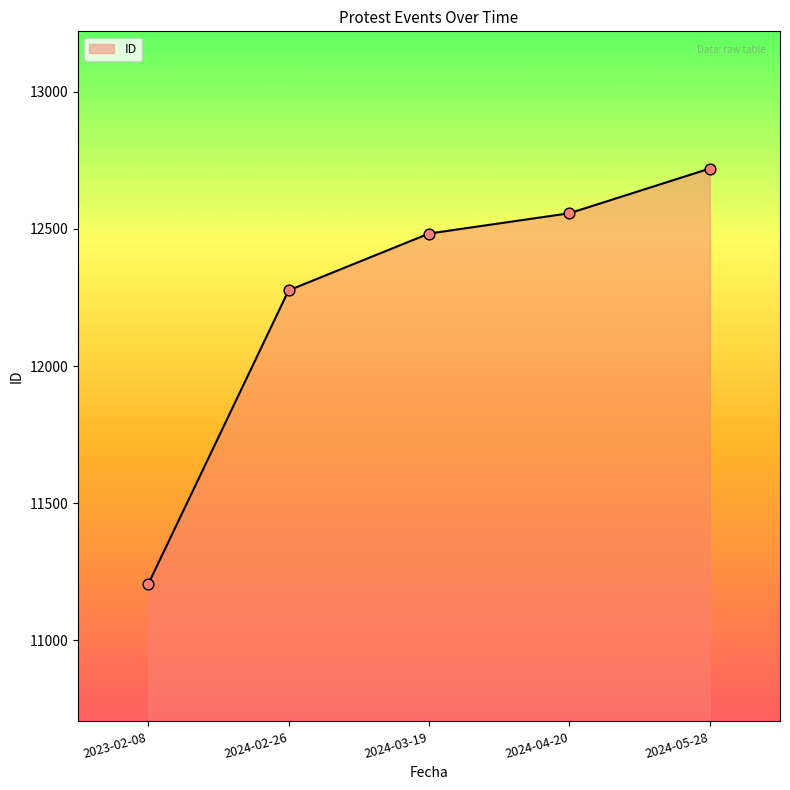

Between 2023-02-08 and 2024-03-19, which is larger?

2024-03-19